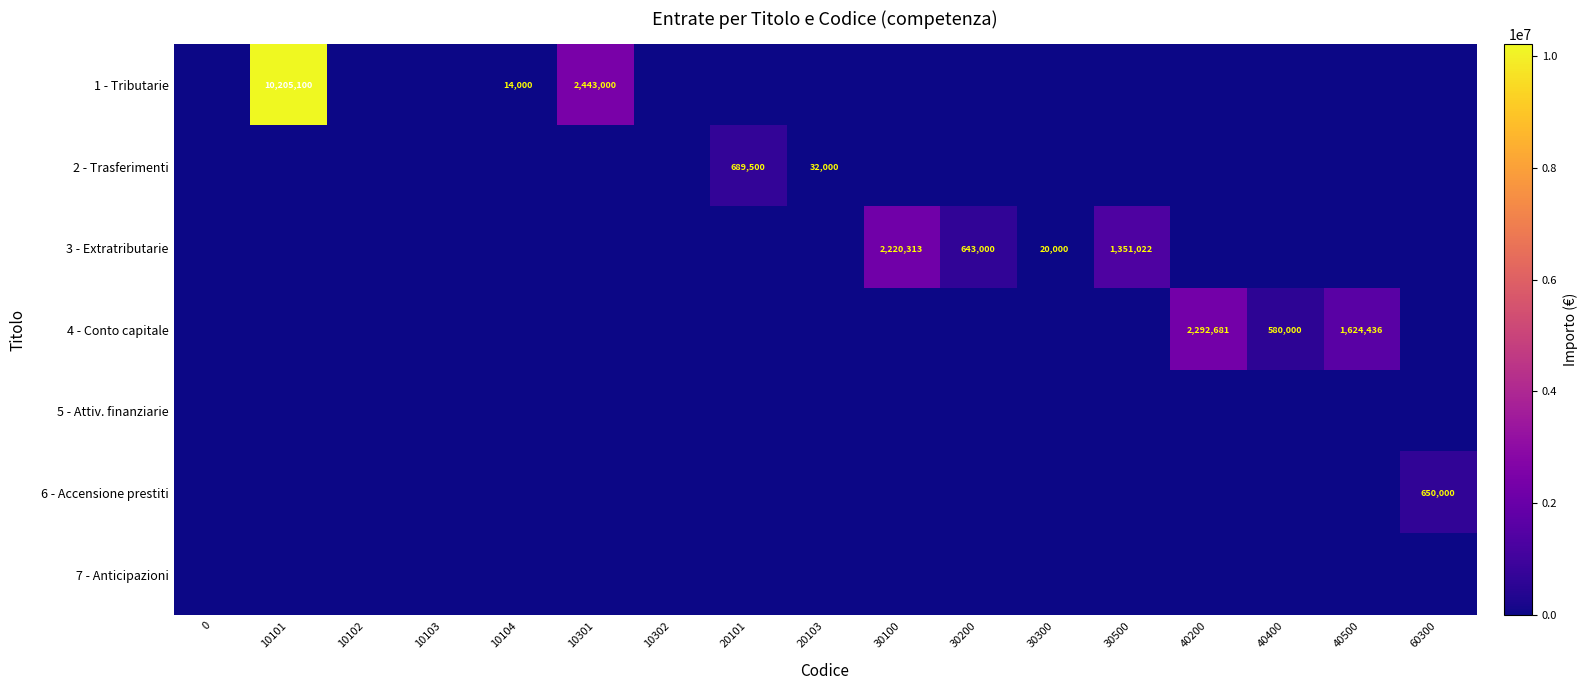

True or false: 1 - Tributarie has a value of -3783231.9 at 0.

False